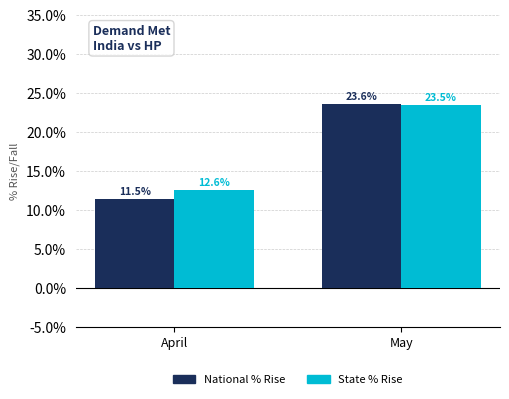

Does the chart contain any negative values?

No